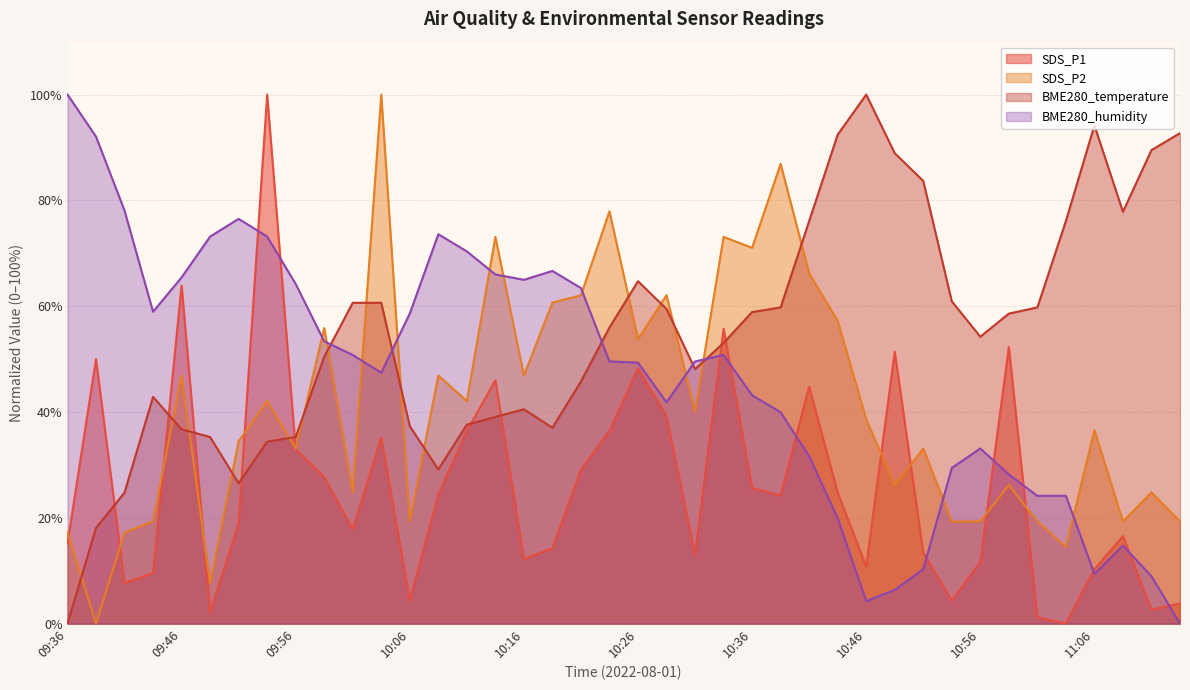

How many lines are shown in the chart?

4